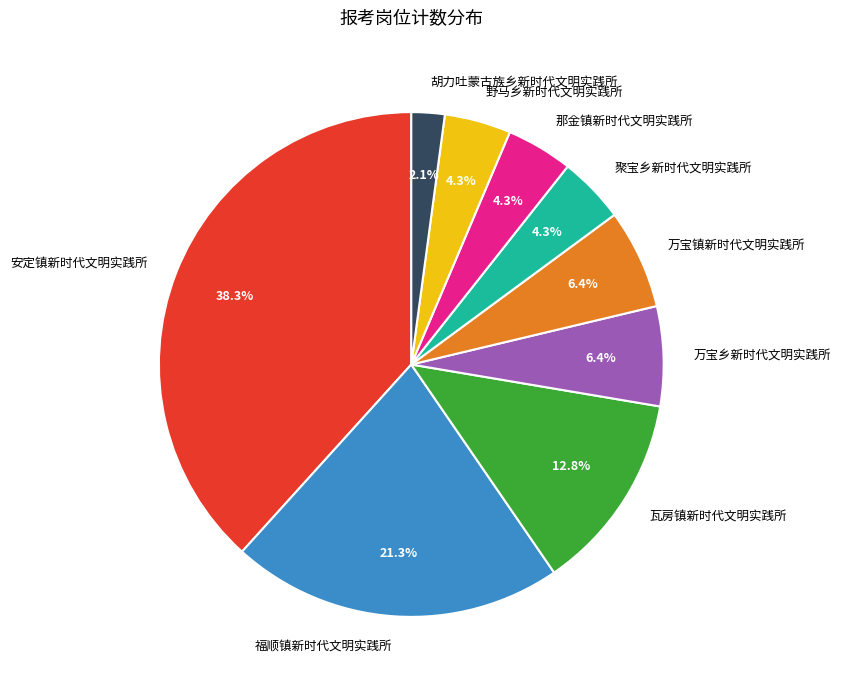

To the nearest percent, what is the average slice percentage?

11%